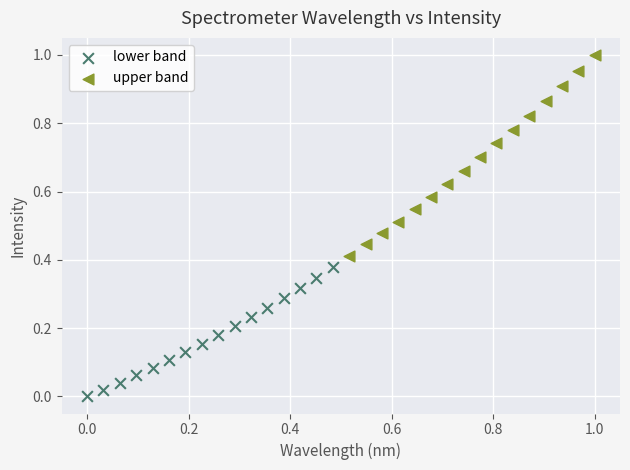

Which series contains the lowest Y value?

lower band